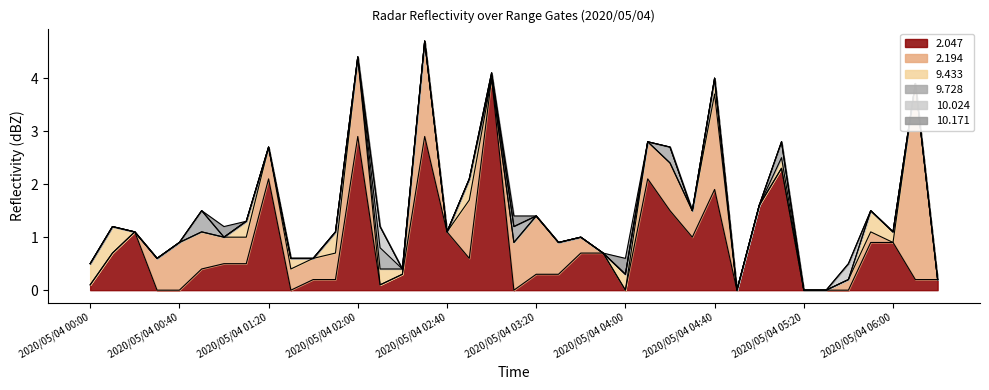

Between 2020/05/04 04:20 and 2020/05/04 01:10, which is larger?

2020/05/04 04:20